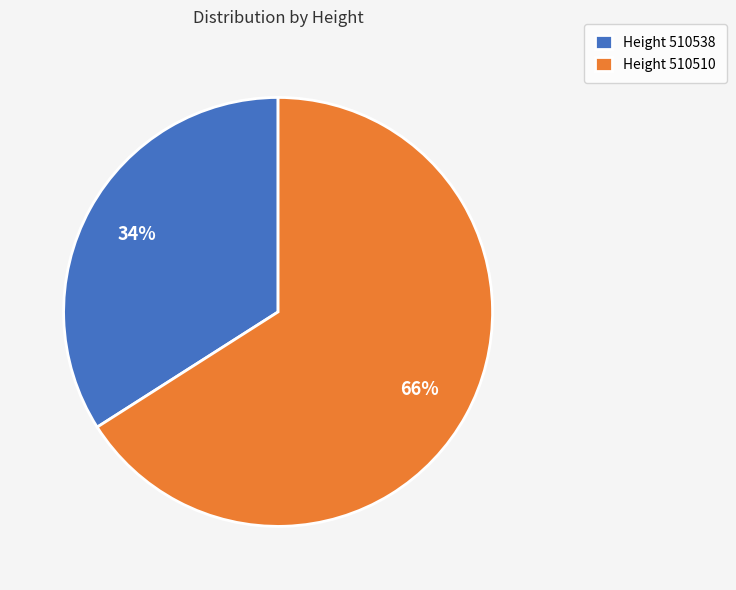

To the nearest percent, what is the difference between the largest and smallest slice percentages?

32%